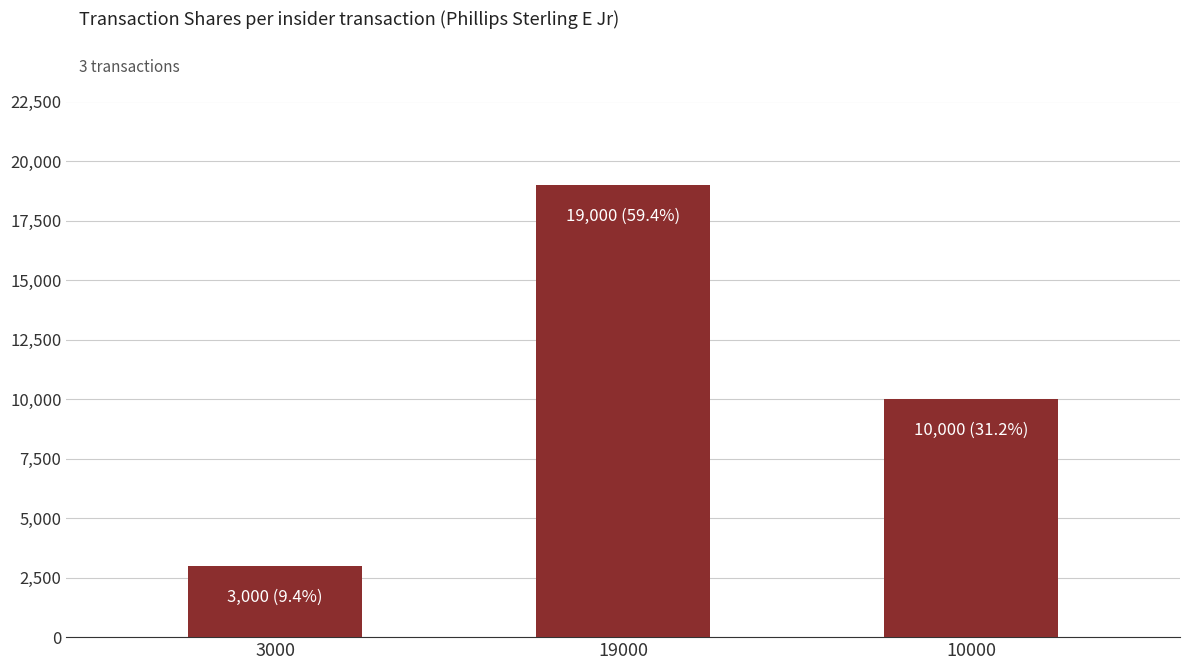

Approximately how many times larger is the value at 10000 compared to 3000?

3.3